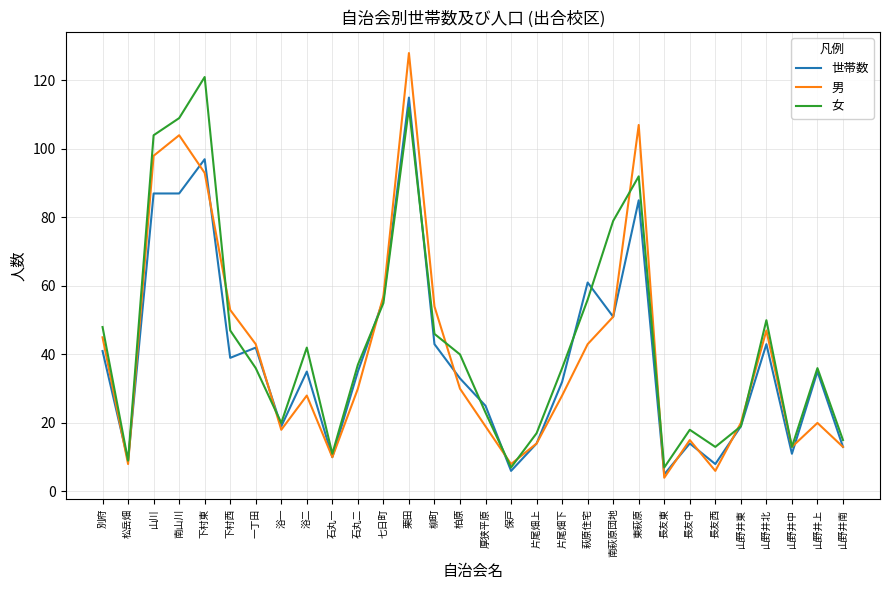

At which label is 男 closest to 66?

七日町